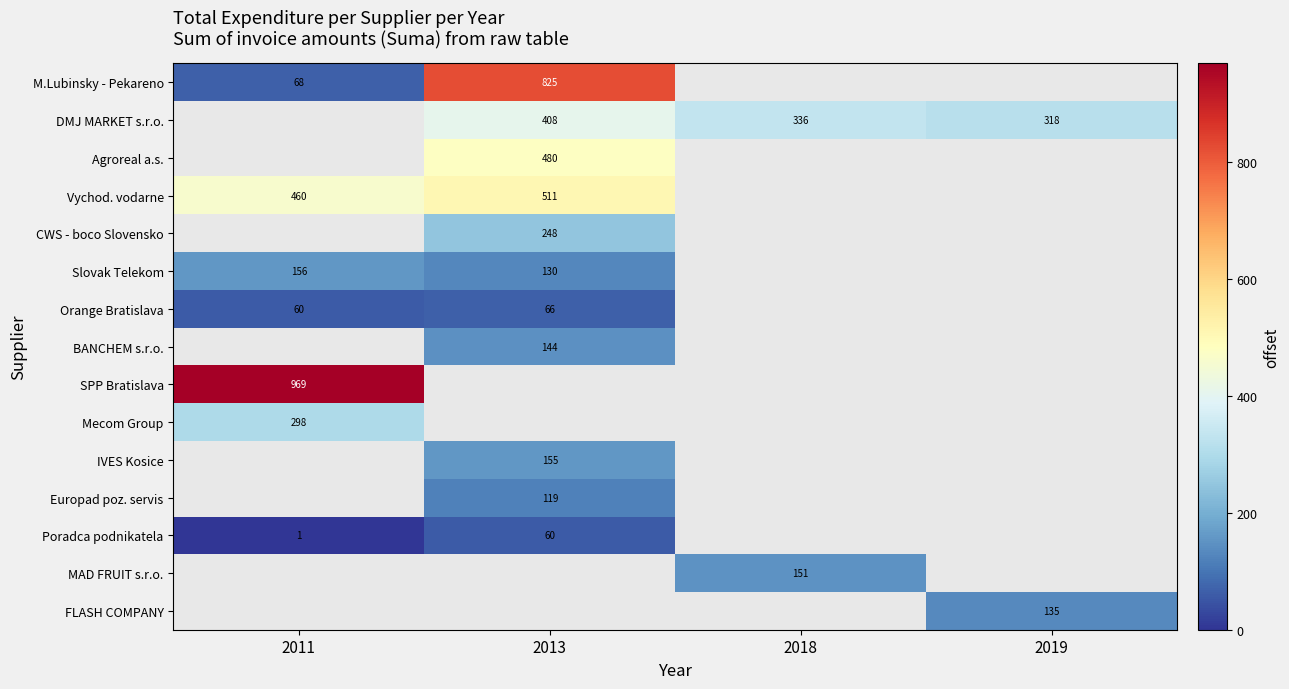

How many categories are shown in the chart?

4